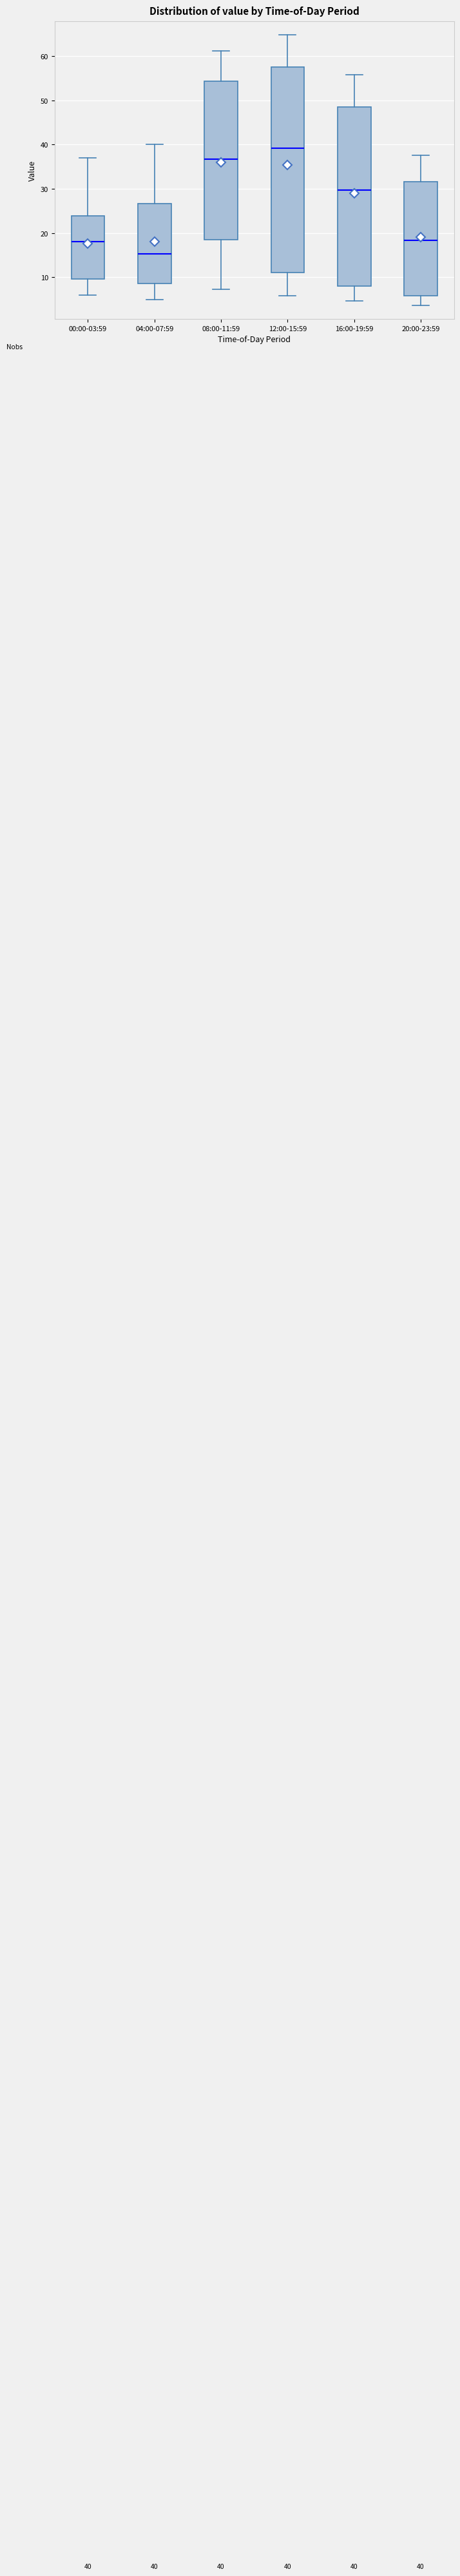

Which box's median line is the highest?

12:00-15:59